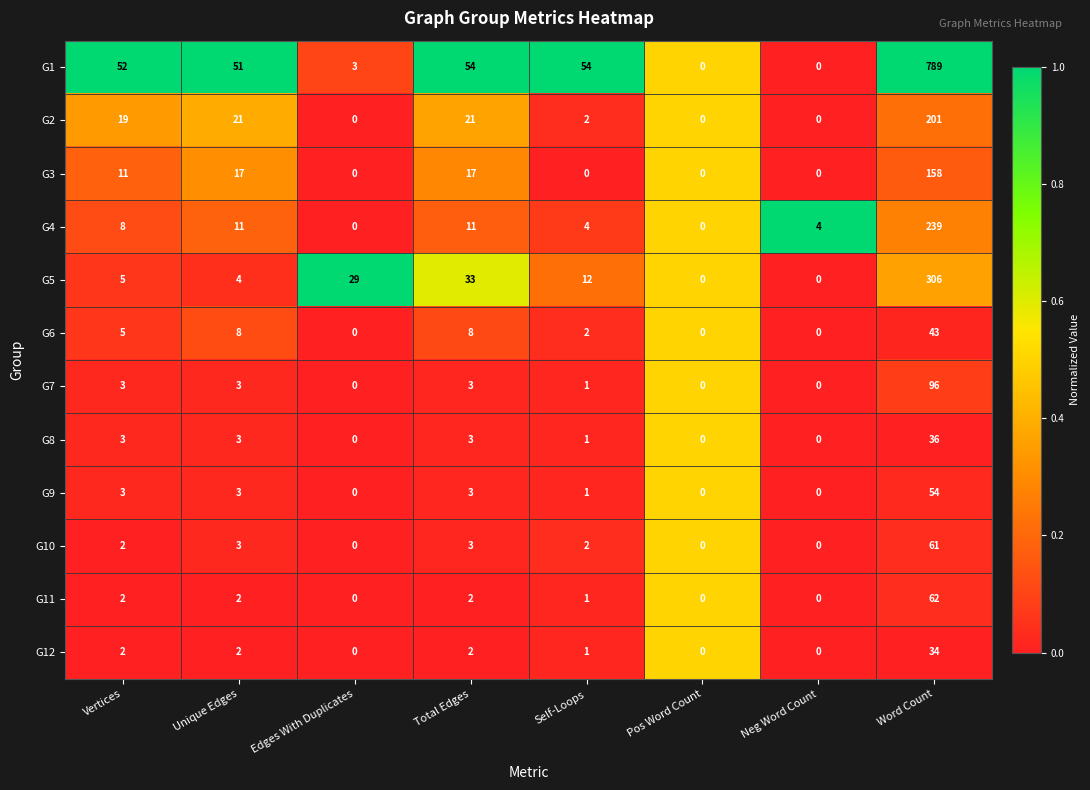

What is the sum of all G4 values?

277